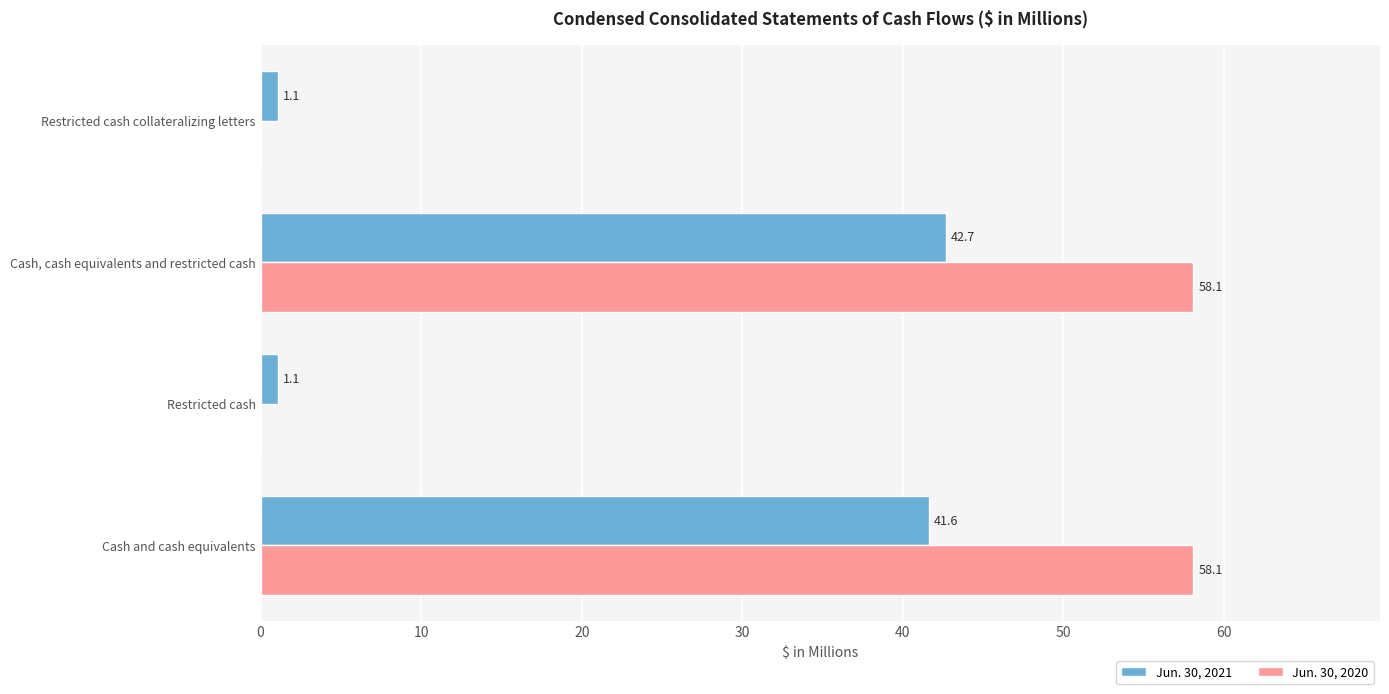

Which series changed the most between Restricted cash and Cash, cash equivalents and restricted cash?

Jun. 30, 2020